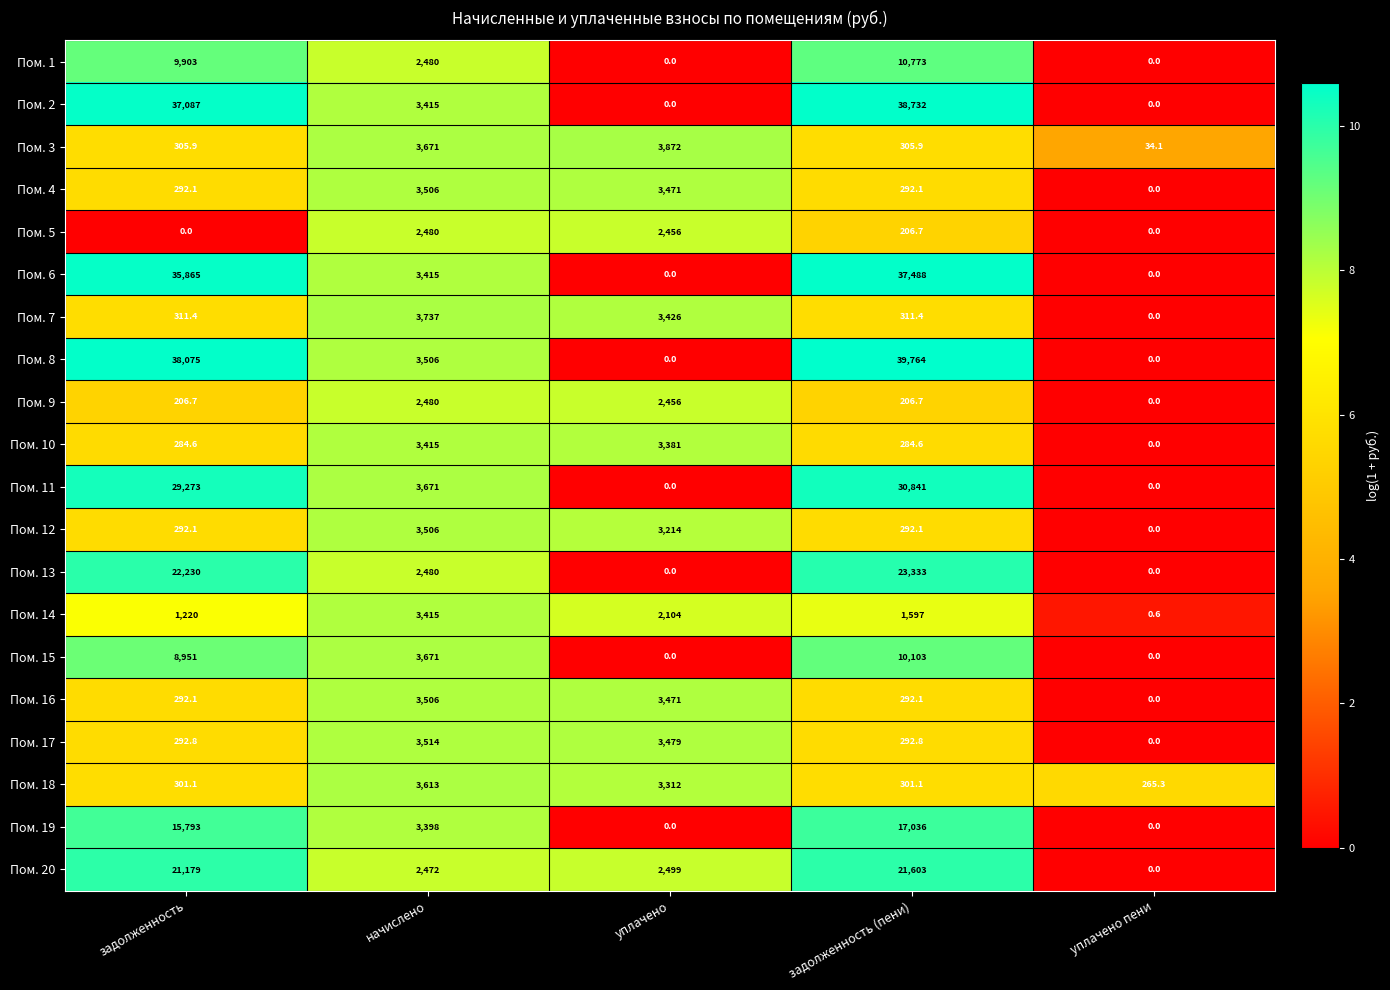

How many data points does each series have?

5